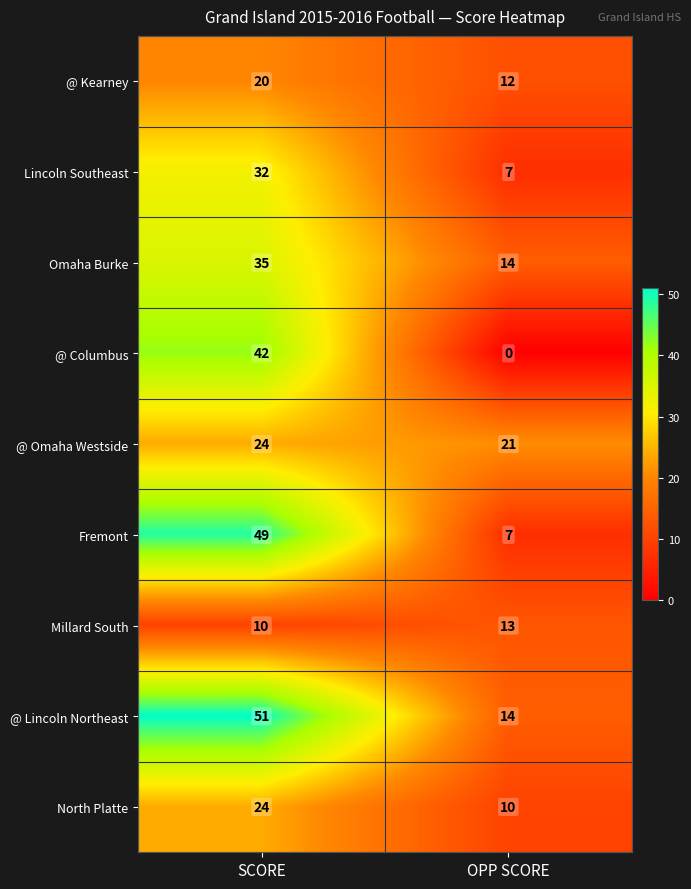

Rank the categories by Fremont value from highest to lowest.

SCORE, OPP SCORE